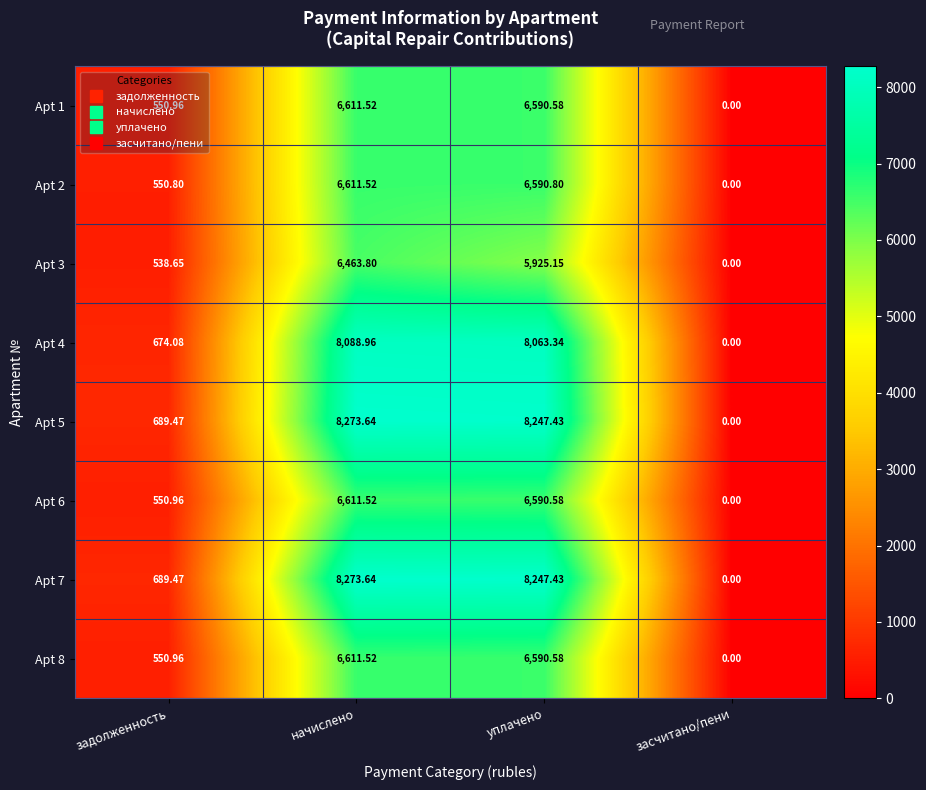

List the labels in order of Apt 4 value, smallest first.

засчитано/пени, задолженность, уплачено, начислено